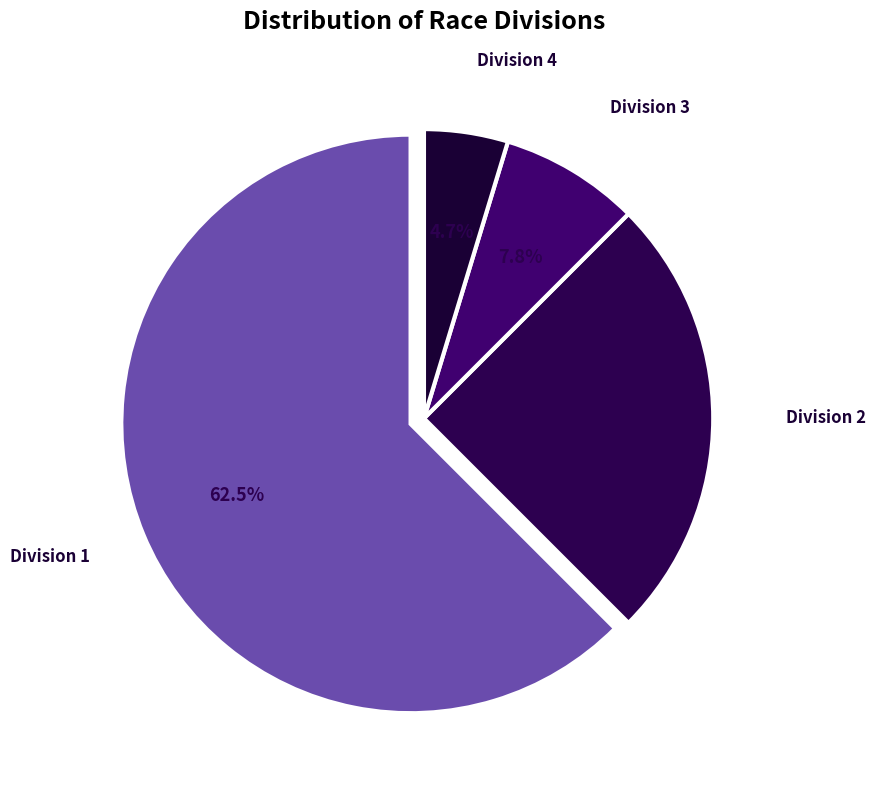

How many segments does this pie chart have?

4